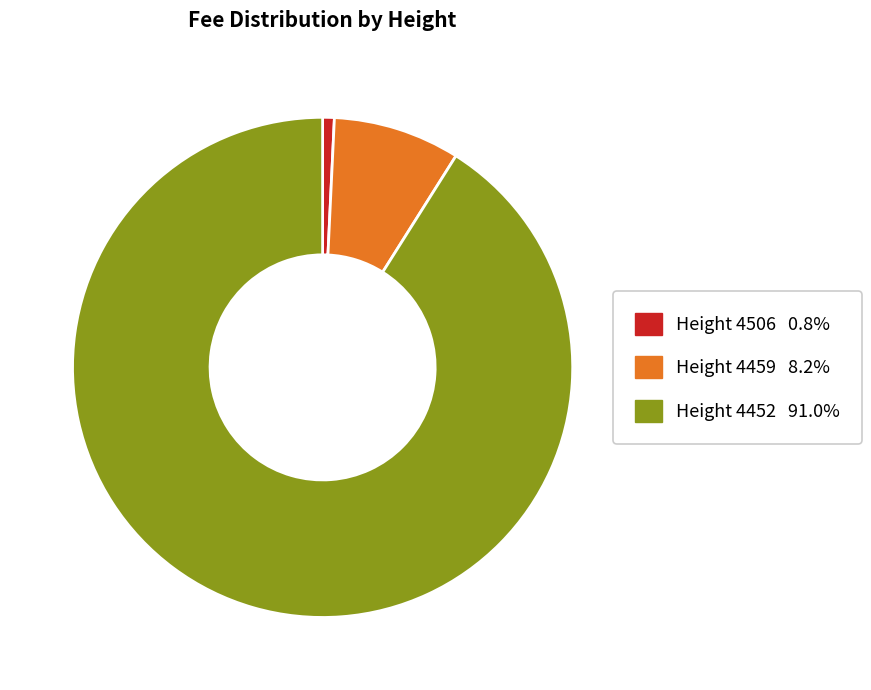

Count the number of slices in the pie.

3